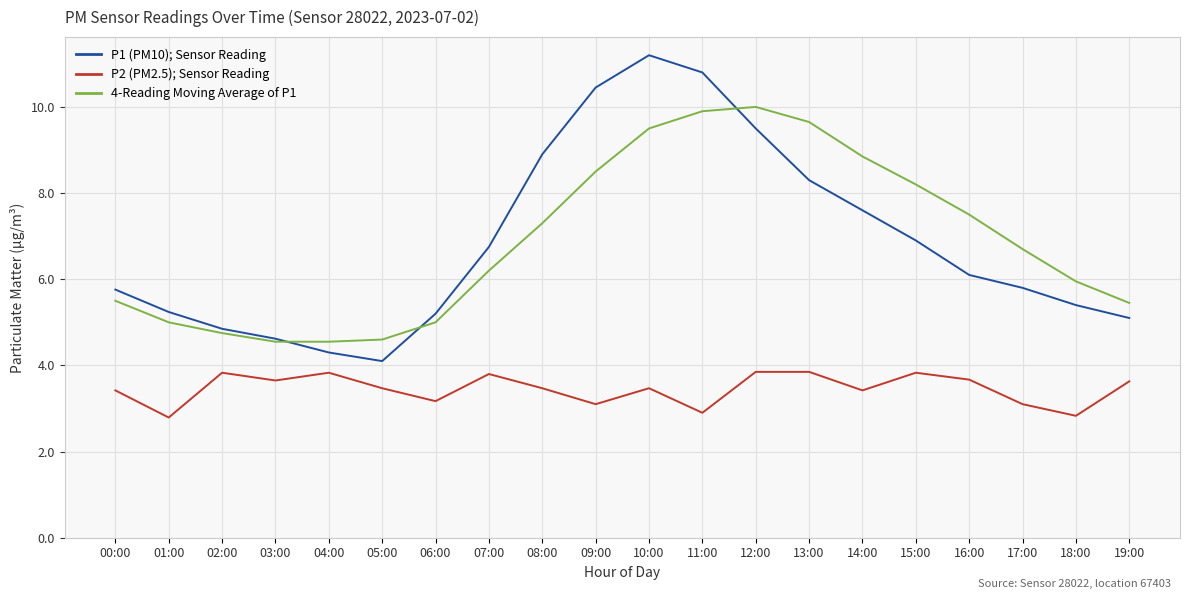

What are all the series names shown in the legend?

P1 (PM10); Sensor Reading, P2 (PM2.5); Sensor Reading, 4-Reading Moving Average of P1